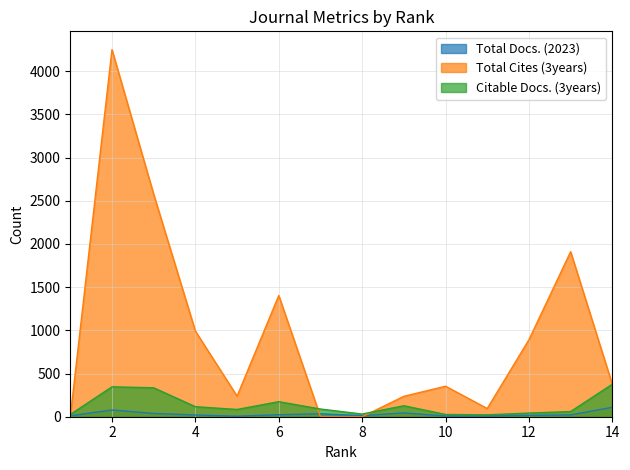

Which category has the lowest value across all series?

1